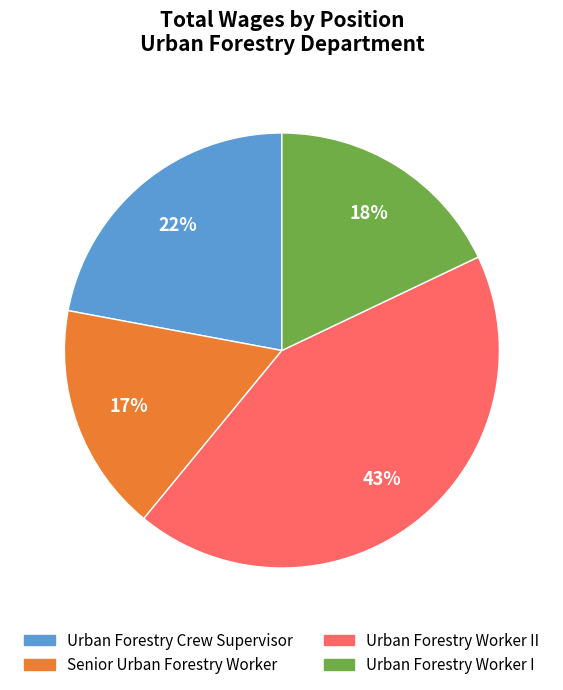

Is there any slice that represents more than half of the pie?

No